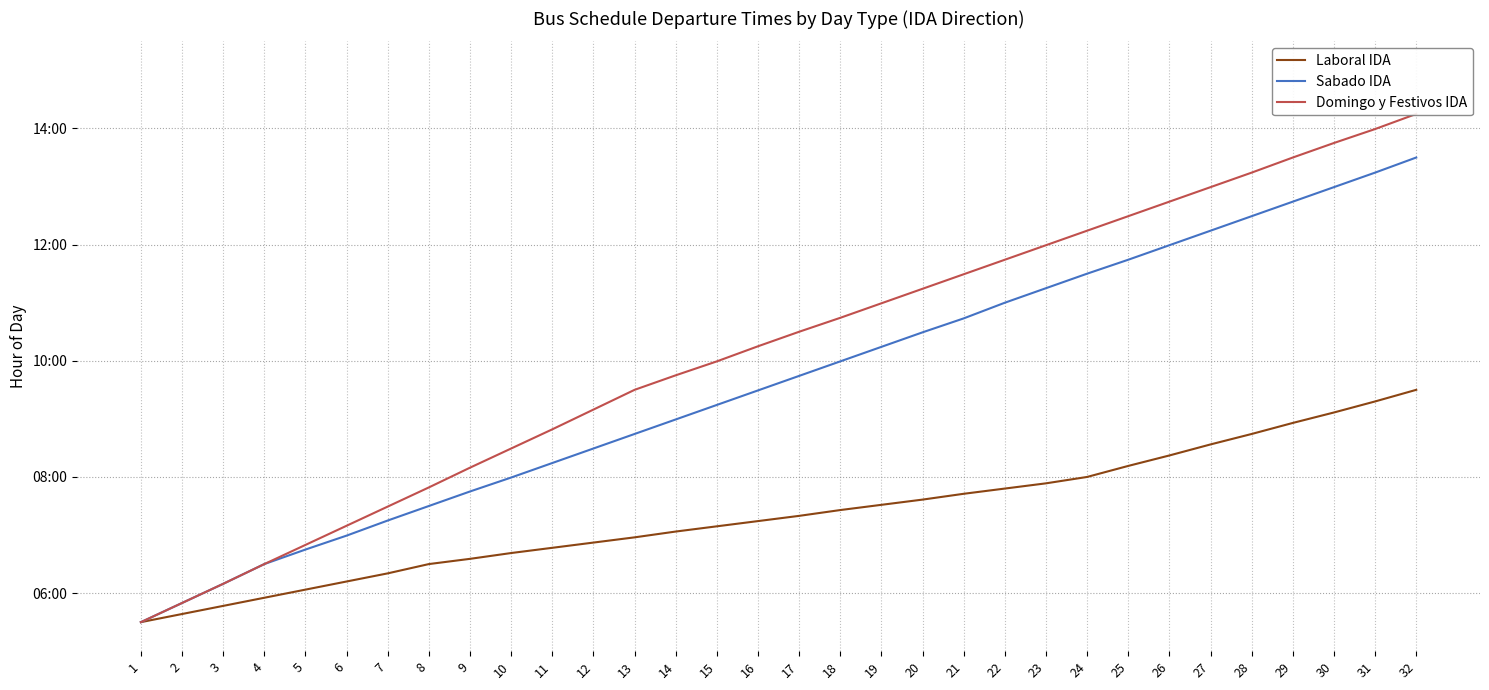

Does the chart have visible grid lines?

Yes